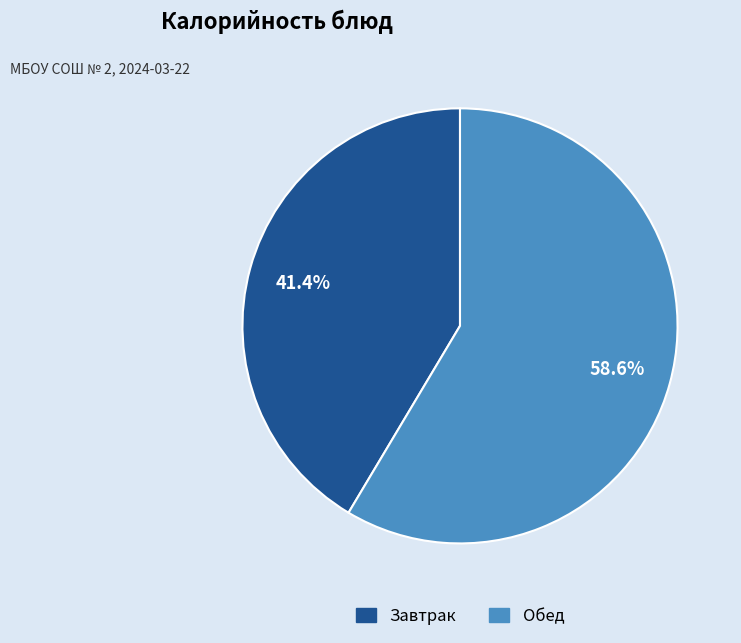

Between Обед and Завтрак, which is larger?

Обед